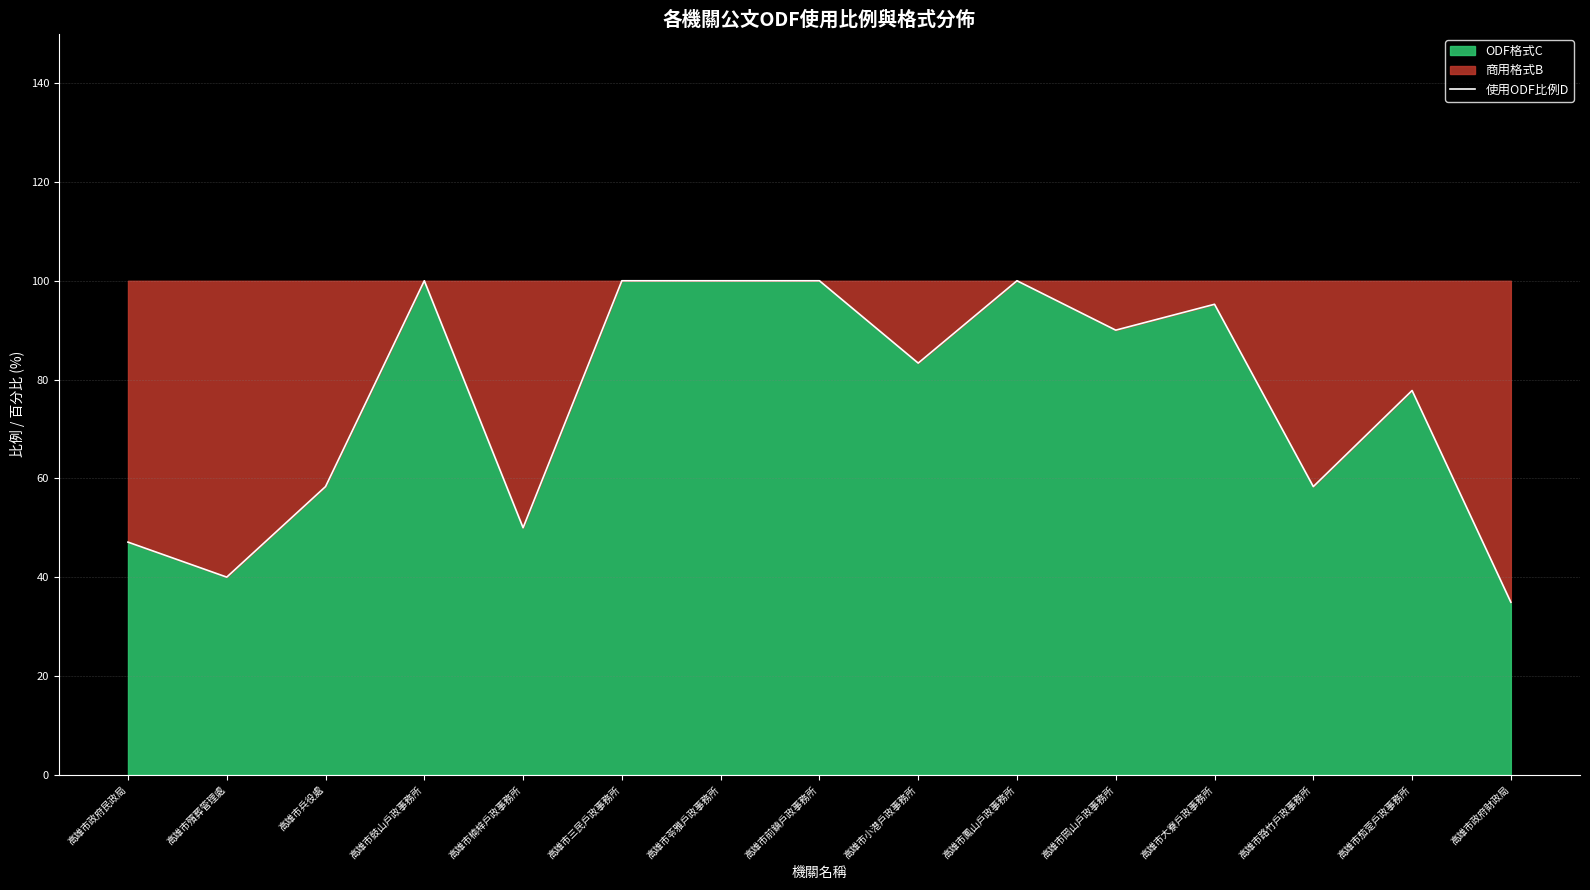

List the labels in order of value, smallest first.

高雄市政府財政局, 高雄市殯葬管理處, 高雄市政府民政局, 高雄市楠梓戶政事務所, 高雄市兵役處, 高雄市路竹戶政事務所, 高雄市茄萣戶政事務所, 高雄市小港戶政事務所, 高雄市岡山戶政事務所, 高雄市大寮戶政事務所, 高雄市鼓山戶政事務所, 高雄市三民戶政事務所, 高雄市苓雅戶政事務所, 高雄市前鎮戶政事務所, 高雄市鳳山戶政事務所